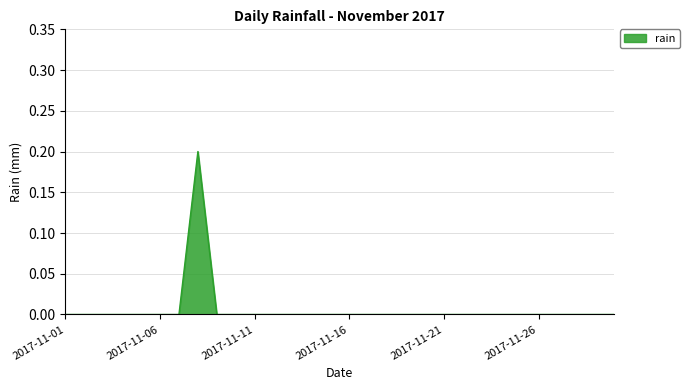

Does the chart have visible grid lines?

Yes